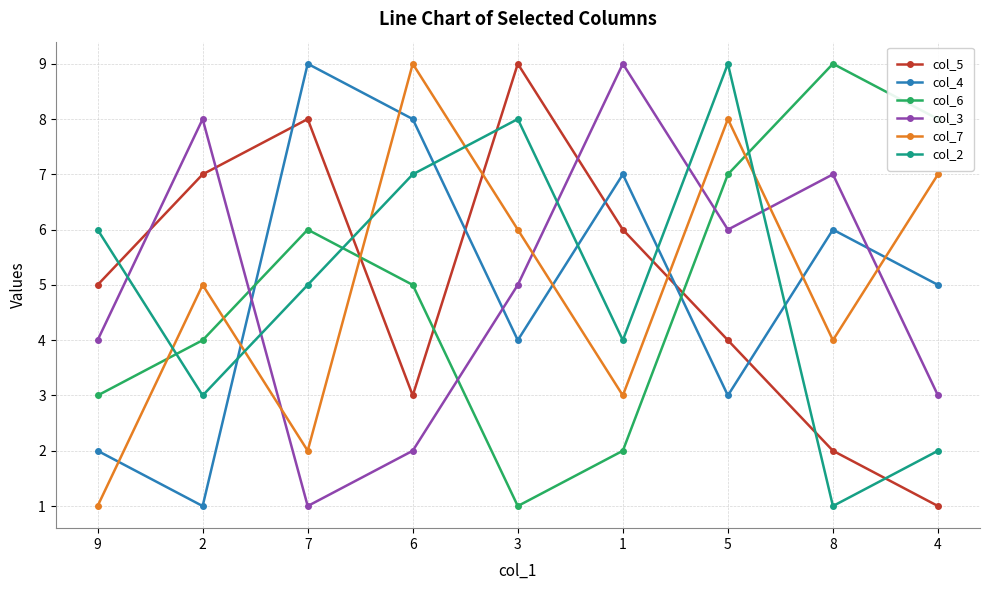

Does the chart display data point markers on the line(s)?

Yes